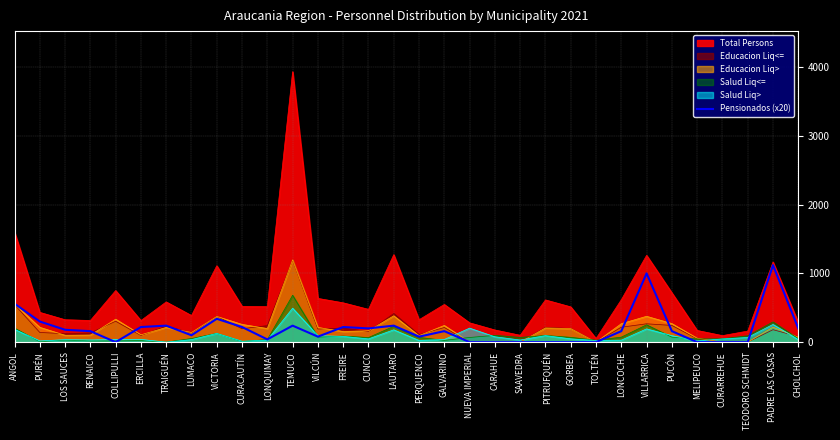

How many data points does each series have?

32